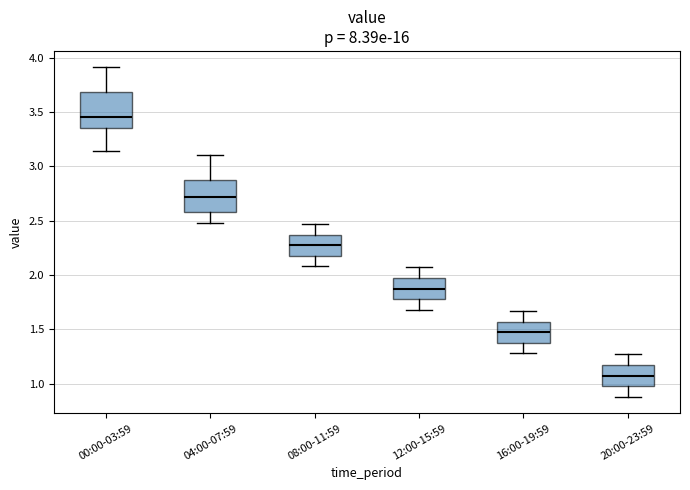

Reading left to right, transcribe this box plot: for each box, give where its median line is, the range the box spans, and where its two whiskers end, as read against the y-axis. The values are not printed on the chart, so give them approximately, as read against the axis.

00:00-03:59: median 3.45, box 3.35 to 3.70, whiskers 3.15 to 3.90
04:00-07:59: median 2.70, box 2.60 to 2.90, whiskers 2.50 to 3.10
08:00-11:59: median 2.30, box 2.20 to 2.35, whiskers 2.10 to 2.45
12:00-15:59: median 1.90, box 1.80 to 1.95, whiskers 1.70 to 2.05
16:00-19:59: median 1.50, box 1.40 to 1.55, whiskers 1.30 to 1.65
20:00-23:59: median 1.10, box 1.00 to 1.15, whiskers 0.90 to 1.25